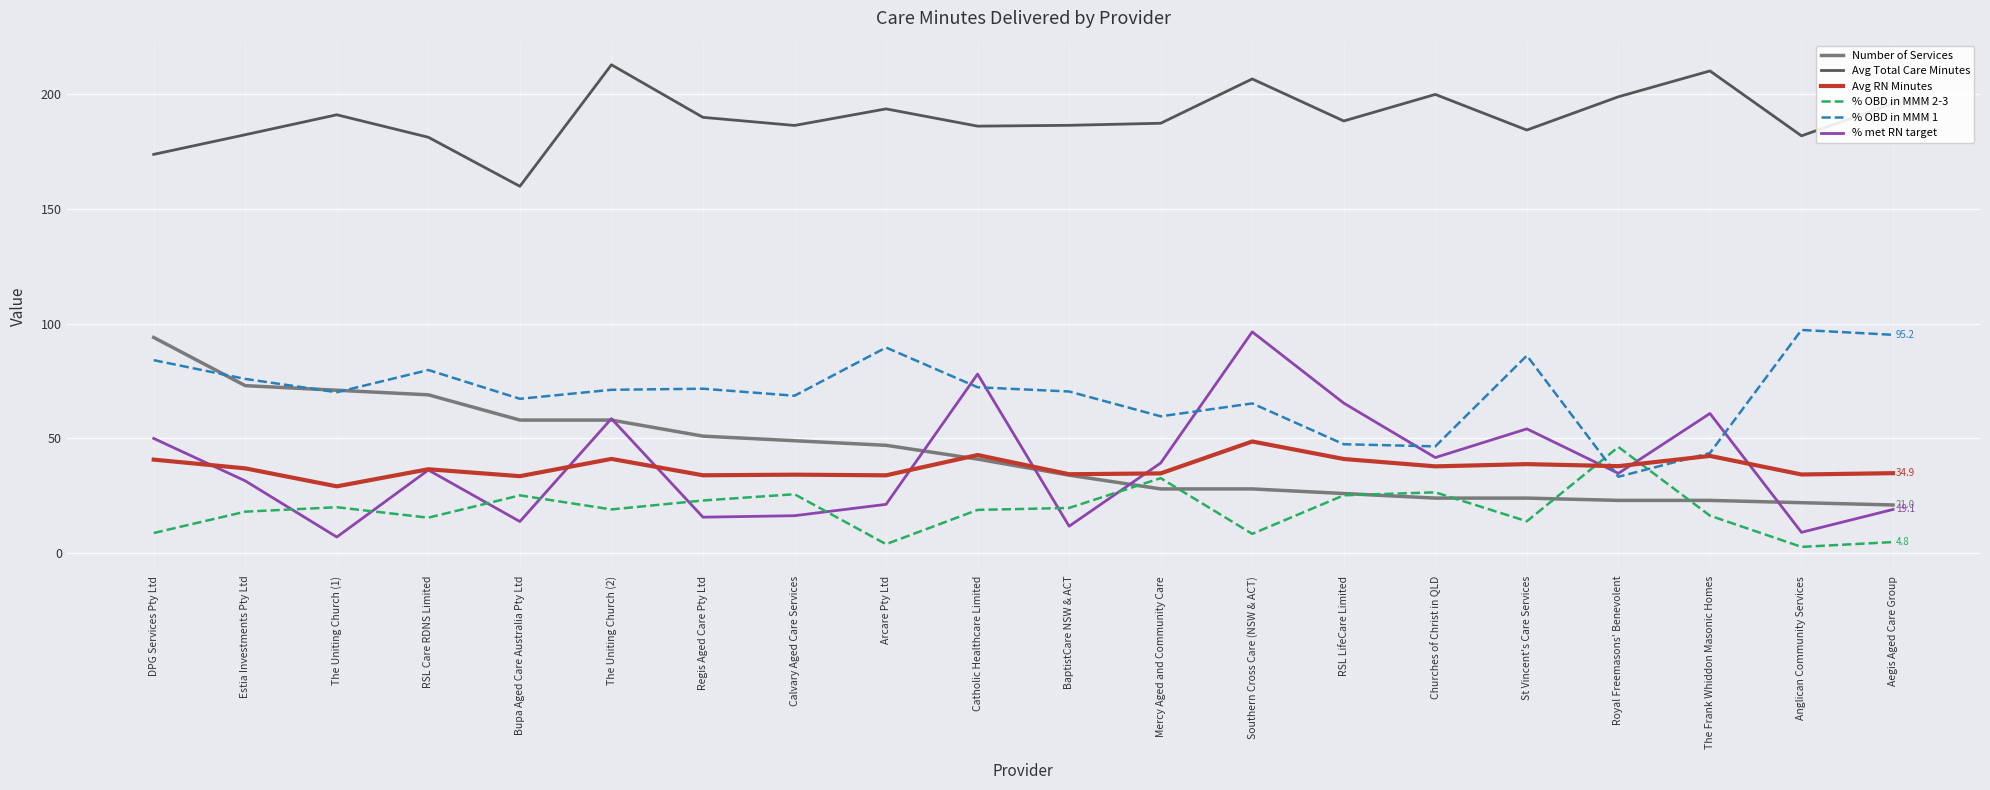

Read the Number of Services value at Arcare Pty Ltd.

47.0